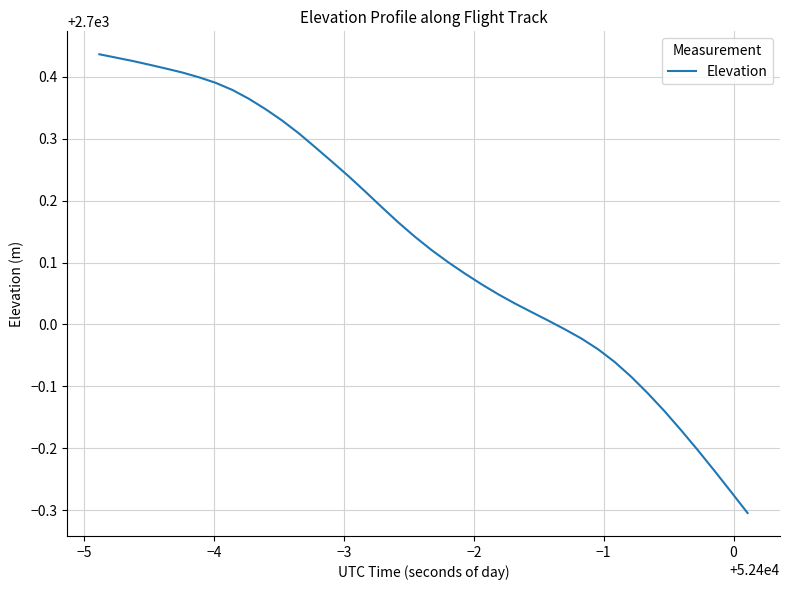

What is the difference between the maximum and minimum values?

0.7